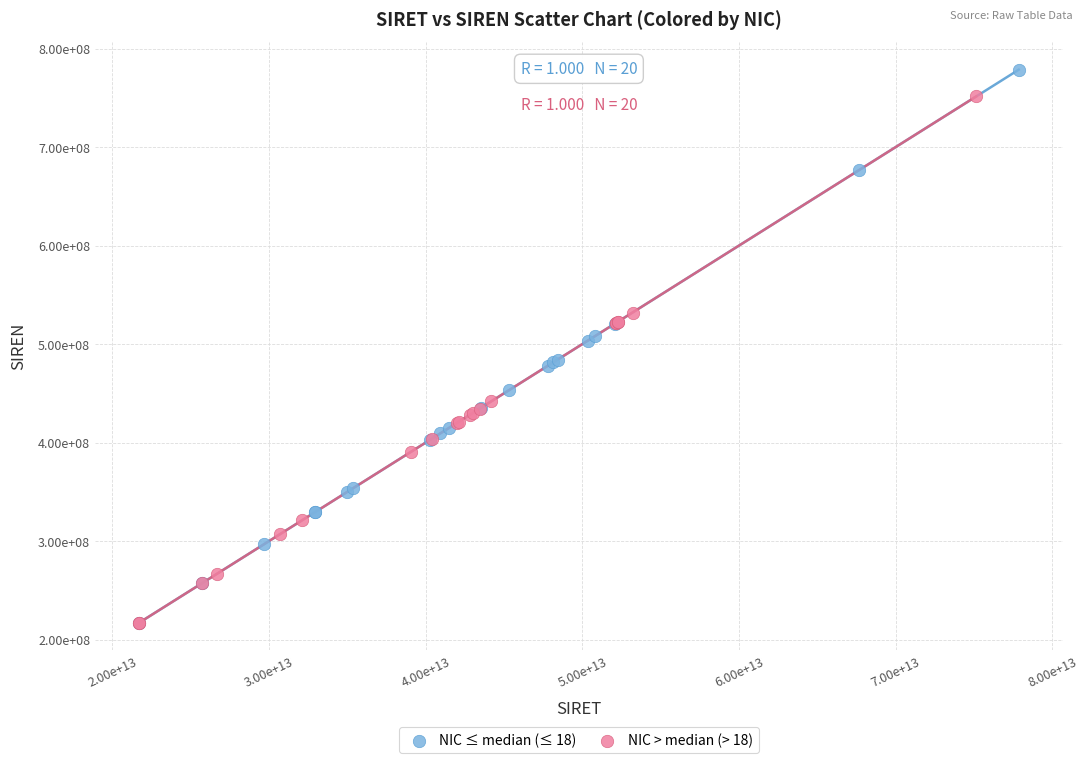

Which series has the largest Y range (max minus min)?

NIC ≤ median (≤ 18)